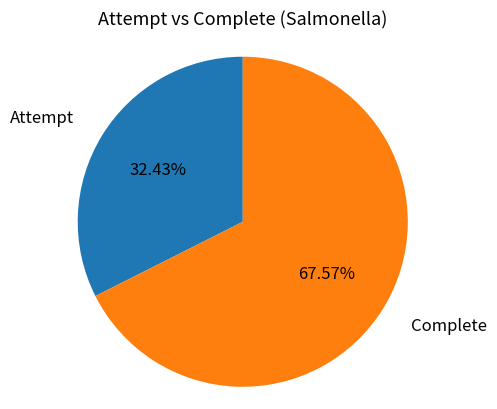

Does any single category account for the majority?

Yes